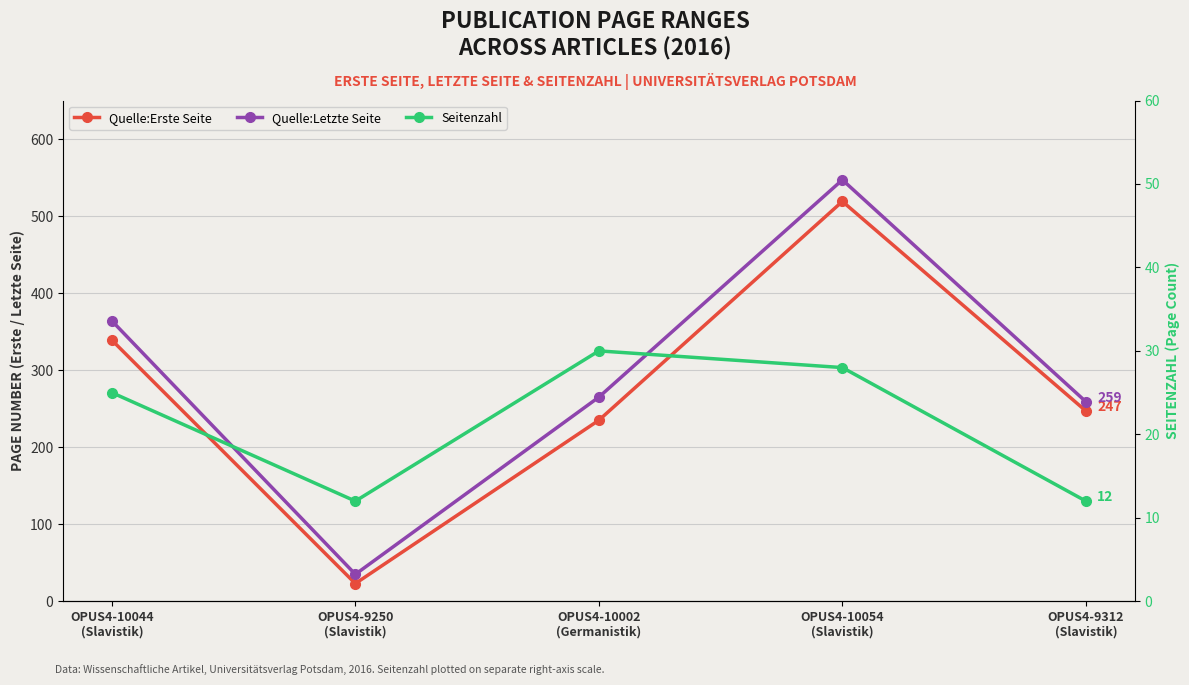

How many data points in Quelle:Erste Seite are less than 247?

2